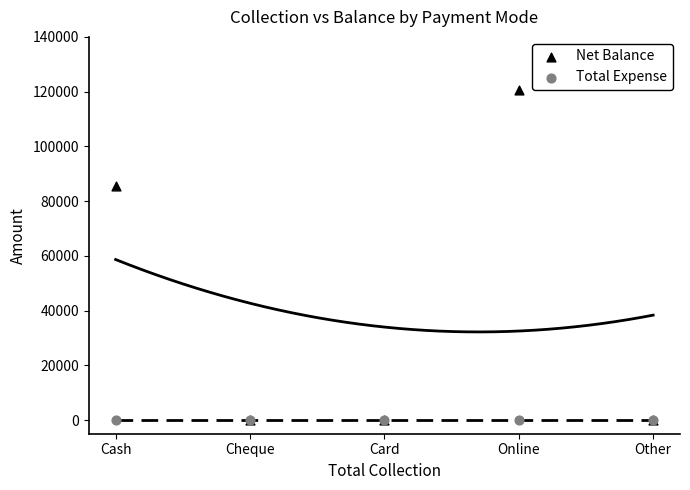

Across all series, what Y value is closest to 60250?

85650